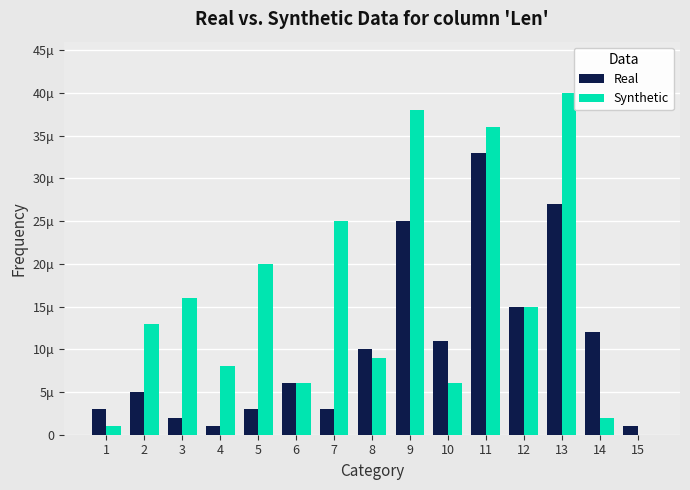

Between 6 and 5, which is larger?

6